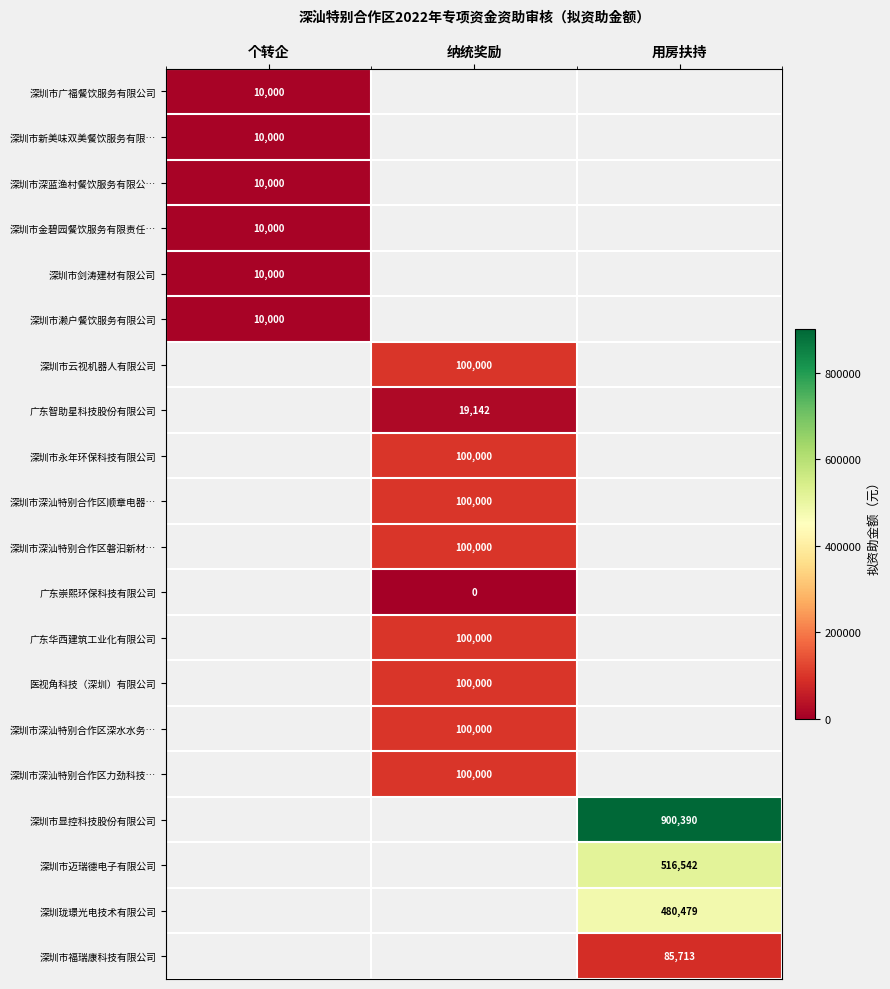

Between 用房扶持 and 个转企, which is larger?

个转企